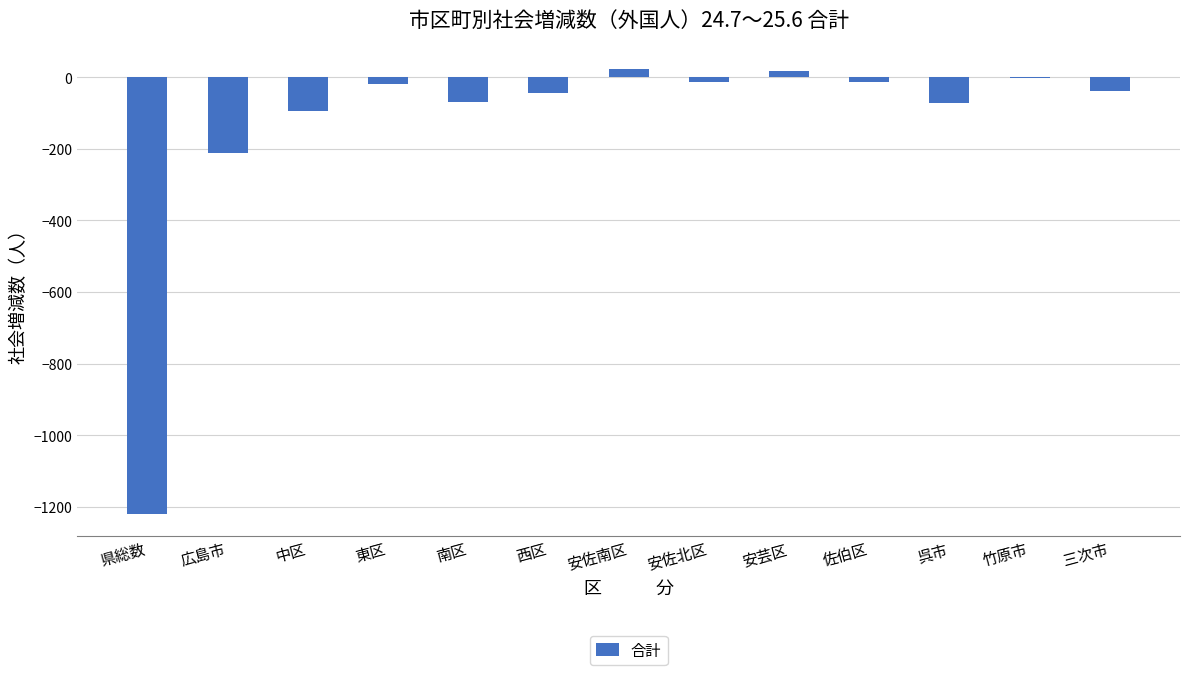

True or false: the data shows -70 at 南区.

True